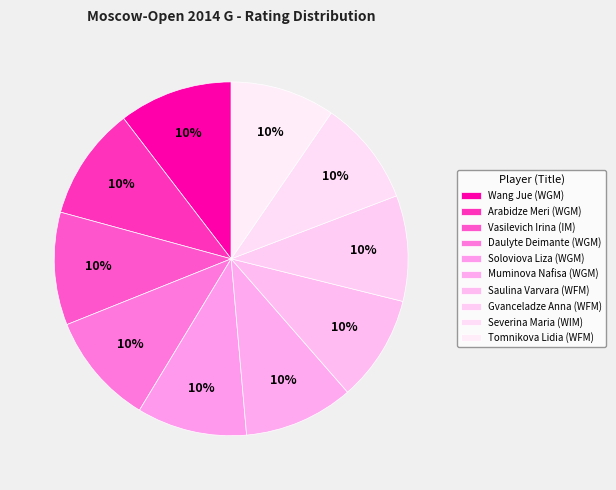

Rank the categories by value from lowest to highest.

Tomnikova Lidia (WFM), Severina Maria (WIM), Gvanceladze Anna (WFM), Saulina Varvara (WFM), Muminova Nafisa (WGM), Soloviova Liza (WGM), Daulyte Deimante (WGM), Vasilevich Irina (IM), Arabidze Meri (WGM), Wang Jue (WGM)